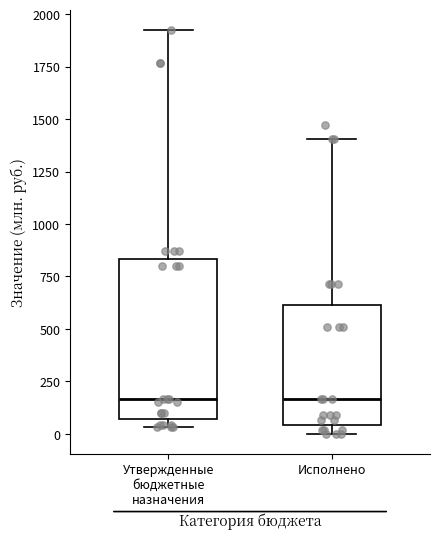

Reading left to right, transcribe this box plot: for each box, give where its median line is, the range the box spans, and where its two whiskers end, as read against the y-axis. The values are not printed on the chart, so give them approximately, as read against the axis.

Утвержденные бюджетные назначения: median 150, box 50 to 850, whiskers 50 (just below the box's lower edge) to 1900
Исполнено: median 150, box 50 to 600, whiskers 0 to 1400